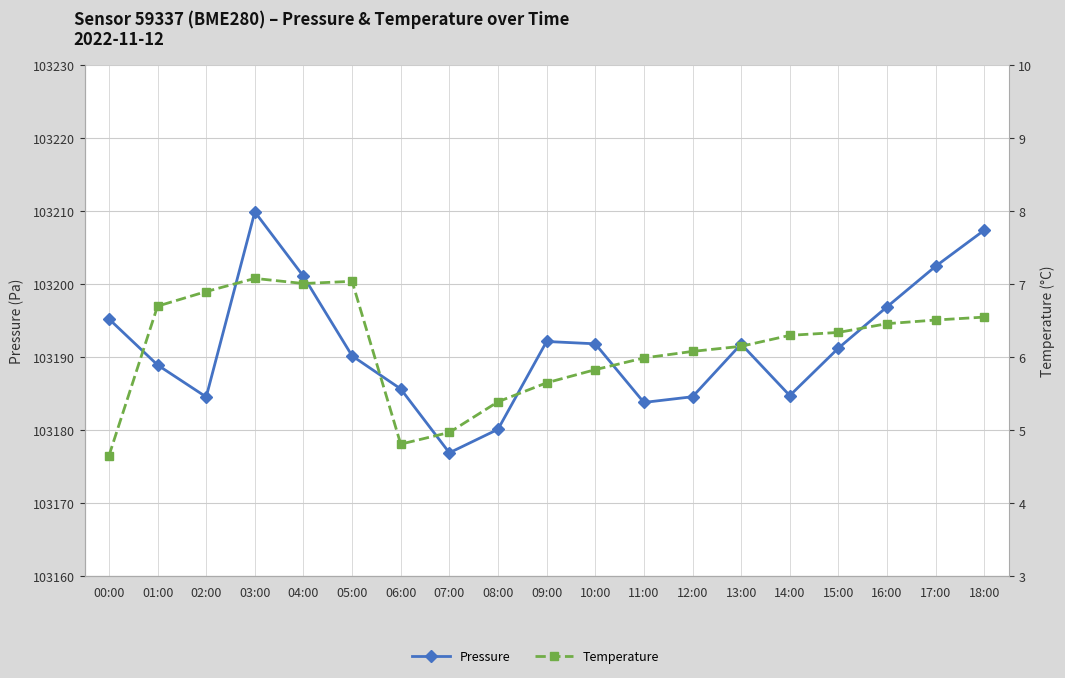

The temperature series shows 6.3 at 14:00. True or false?

True